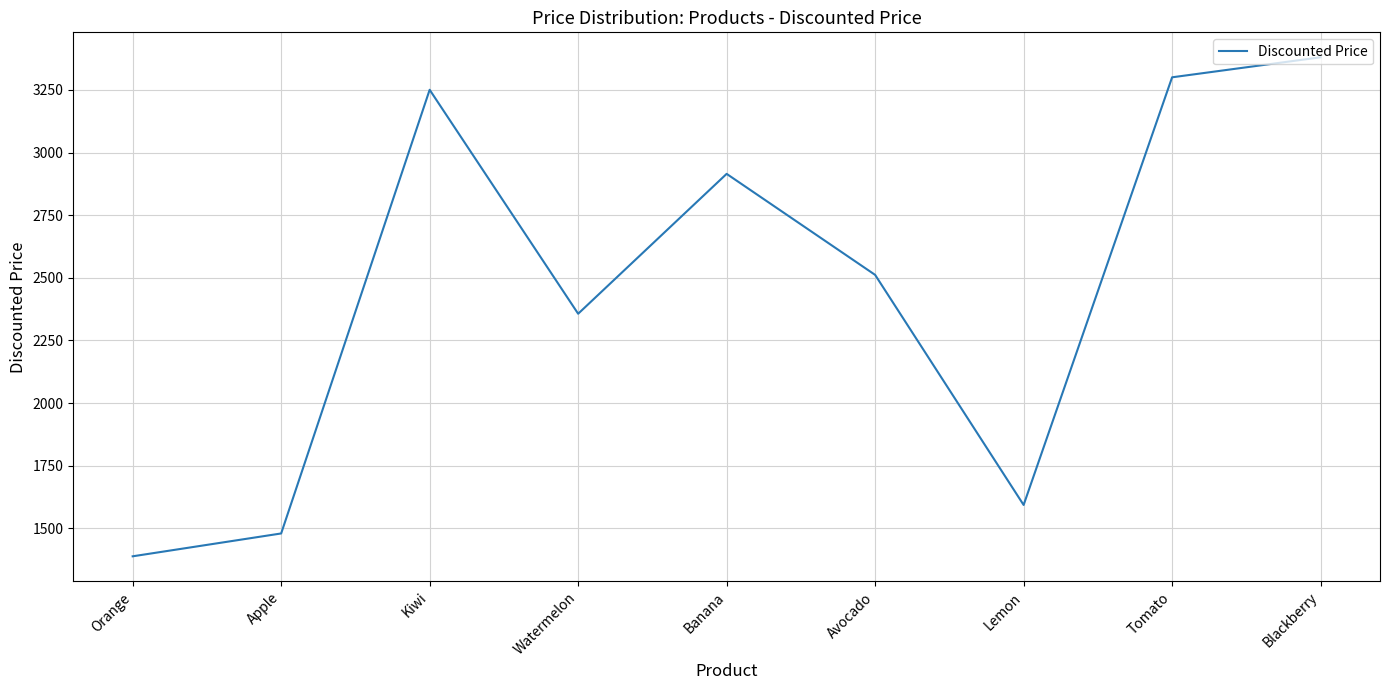

What is the sum of all values?

22175.5